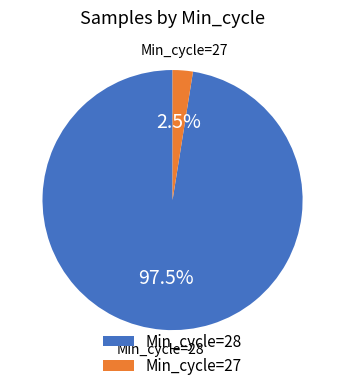

What is the largest slice in the pie chart?

Min_cycle=28